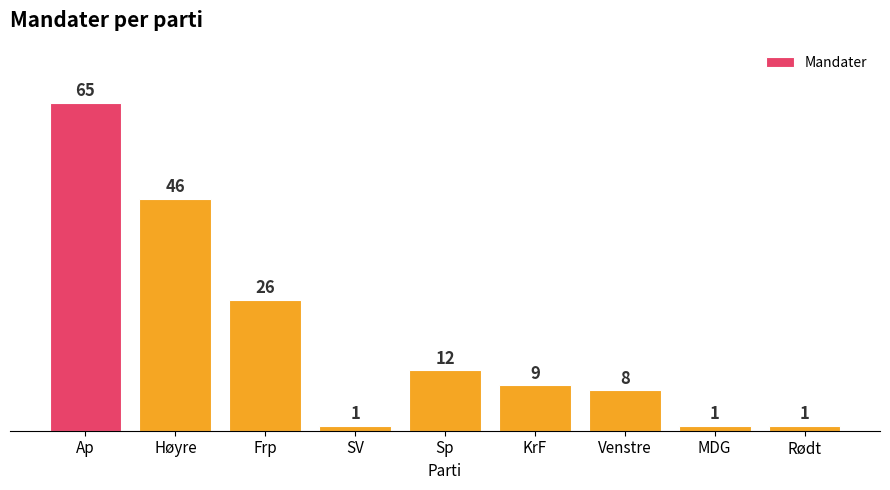

Is it true that the value at SV is 1?

True